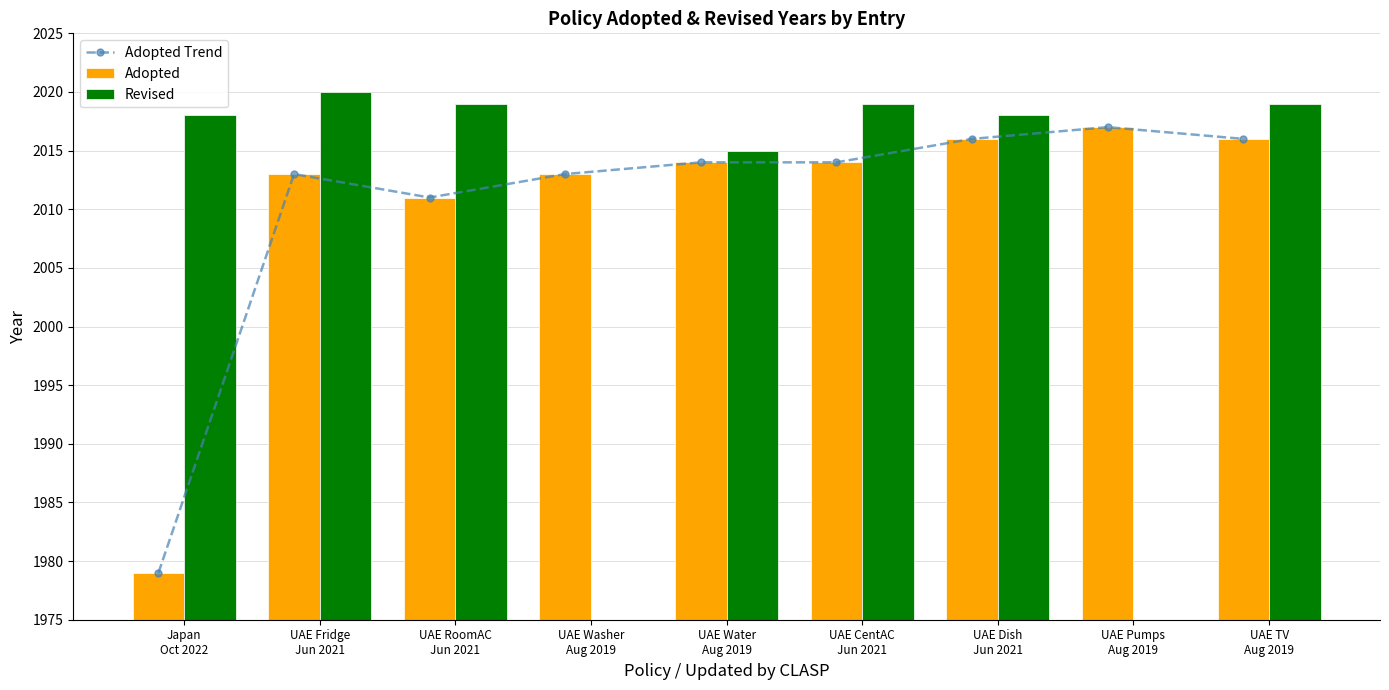

Which has a higher value, UAE Washer
Aug 2019 or UAE Water
Aug 2019?

UAE Water
Aug 2019